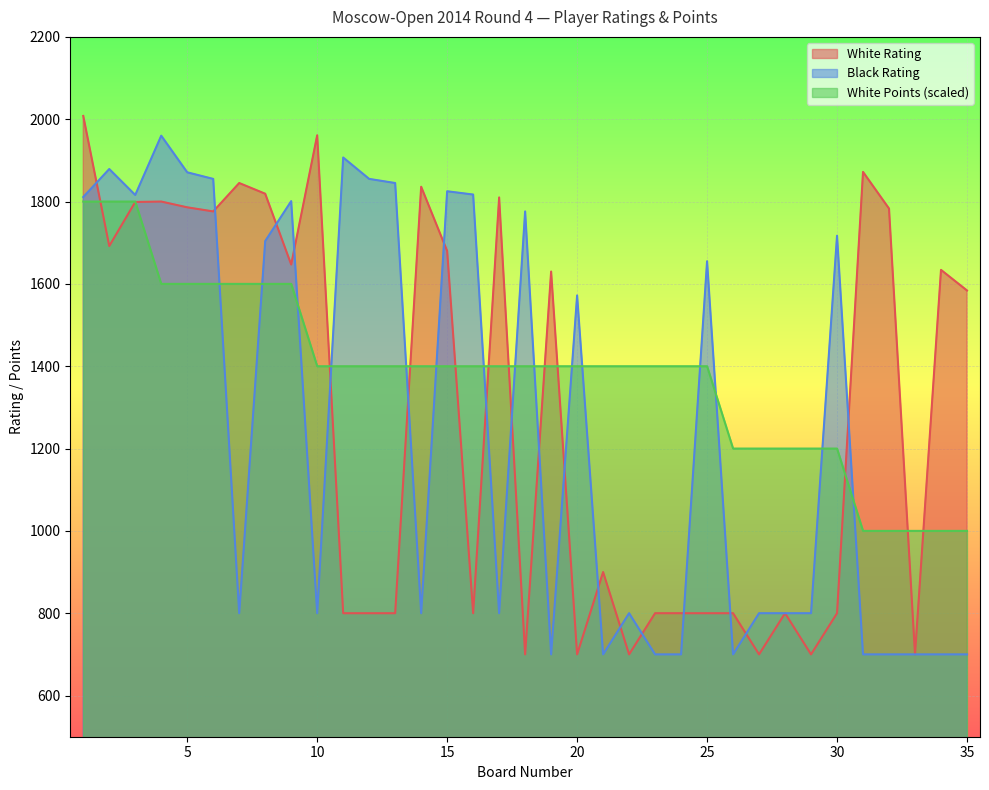

What is the sum of all Black Rating values?

44066